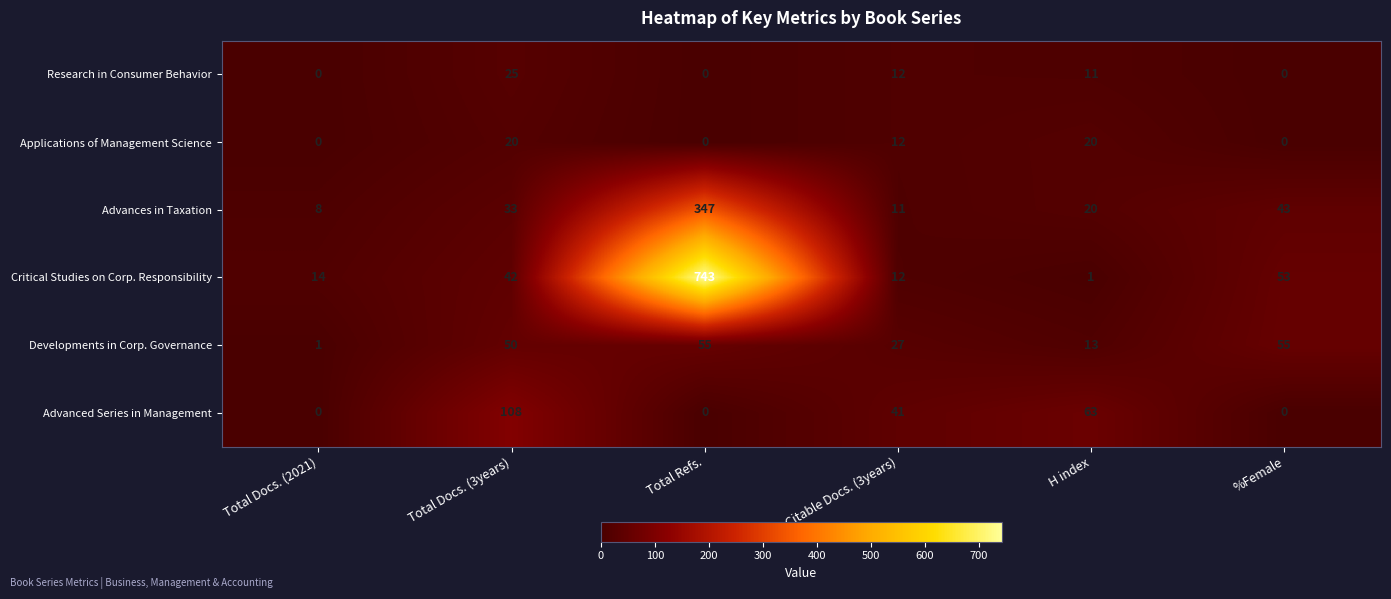

Is the value of Developments in Corp. Governance at Total Docs. (2021) greater than the value of Research in Consumer Behavior at Total Refs.?

Yes